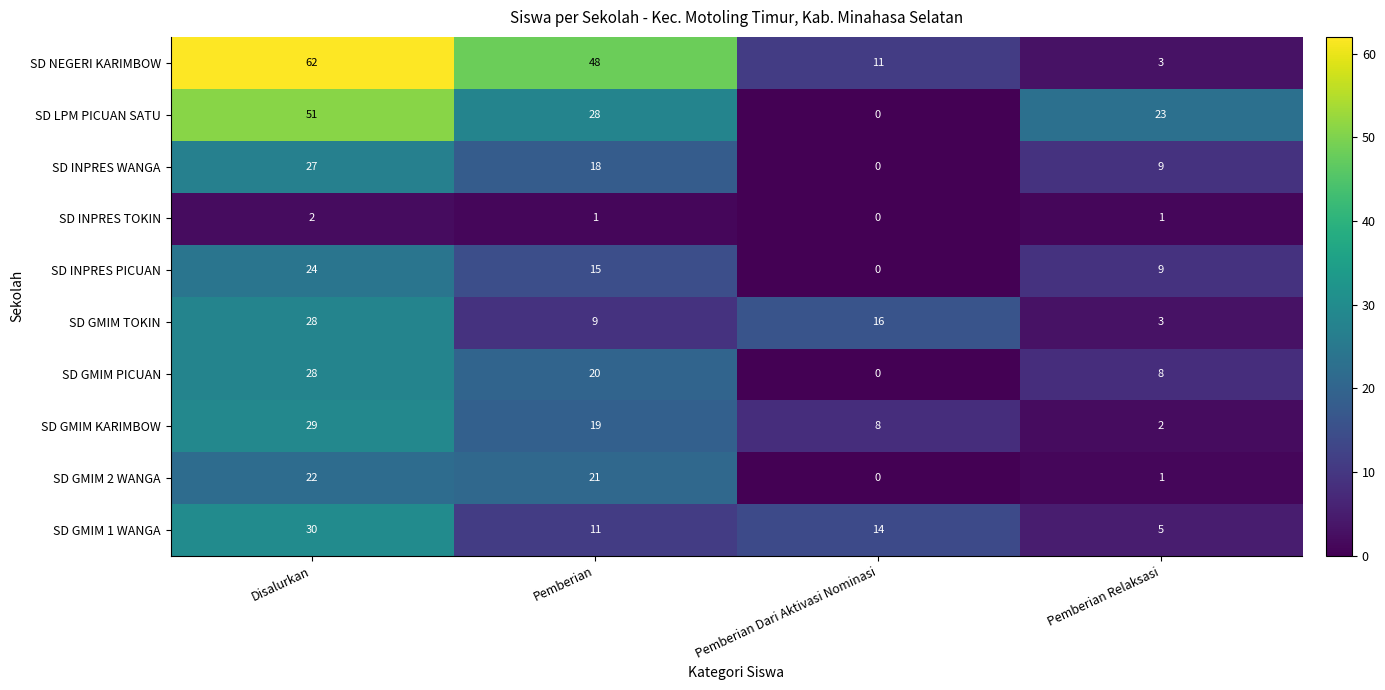

What is the difference between the maximum and minimum values in the SD INPRES PICUAN series?

24